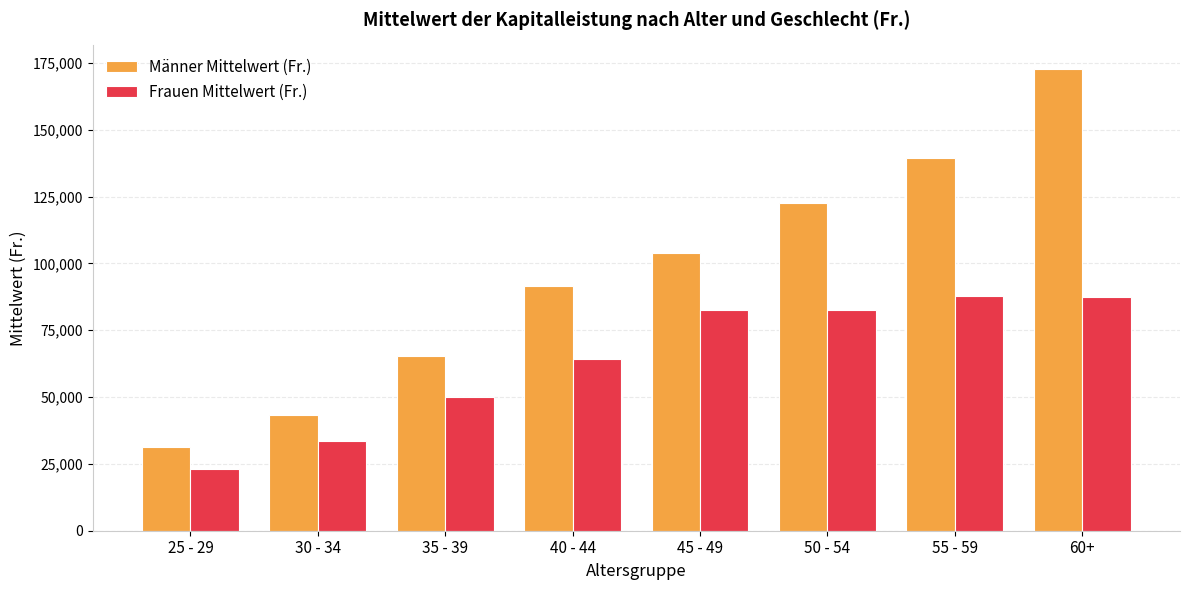

What is the maximum value for Männer Mittelwert (Fr.)?

172887.1